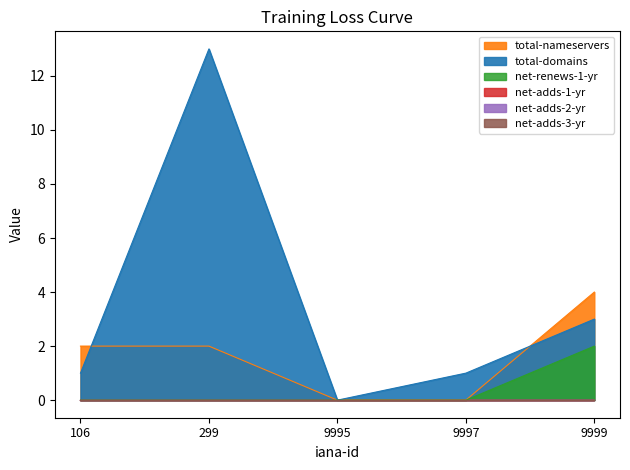

What is the average value of the total-nameservers series?

2